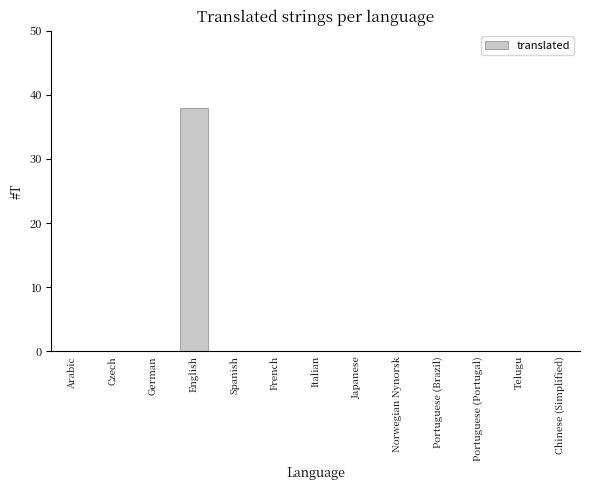

What is the sum of the values at Spanish and English?

38